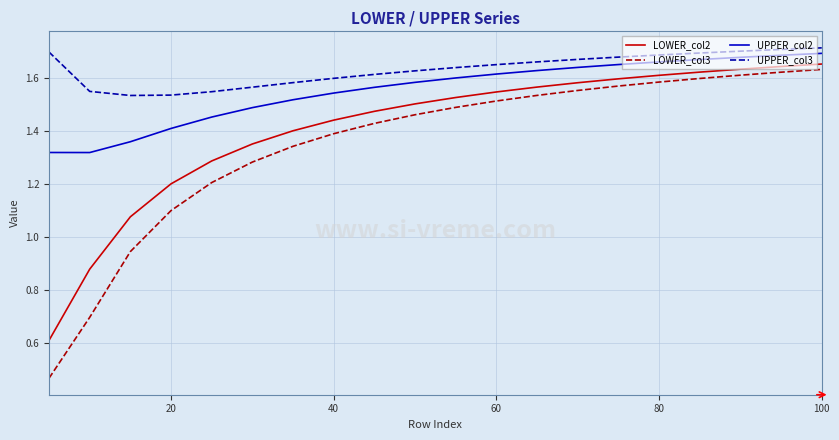

True or false: UPPER_col2 and LOWER_col3 intersect in this chart.

False